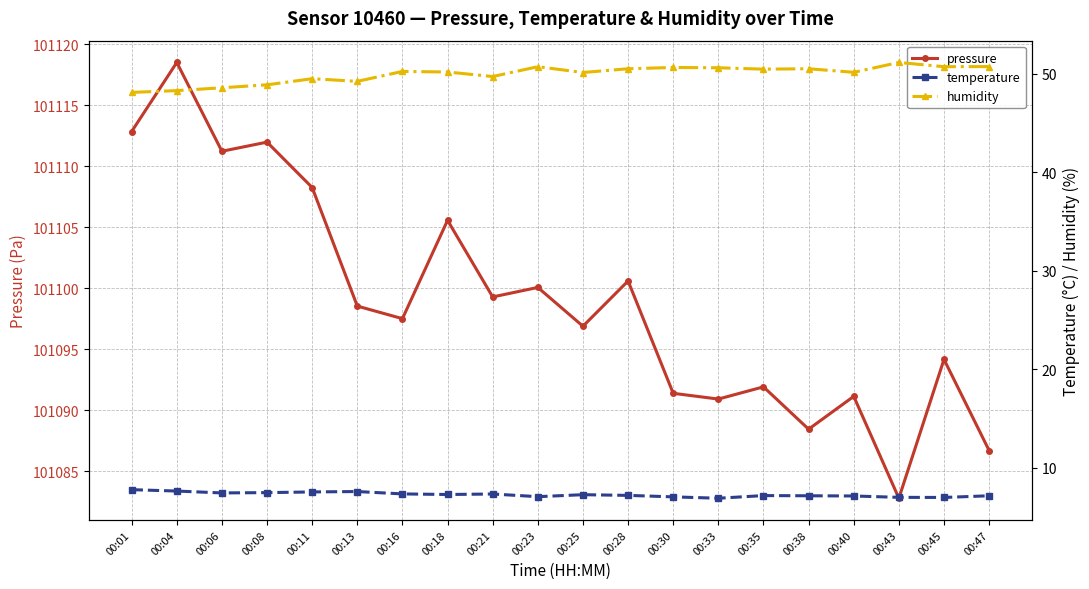

At 00:04, list the series in order from smallest to largest.

temperature, humidity, pressure